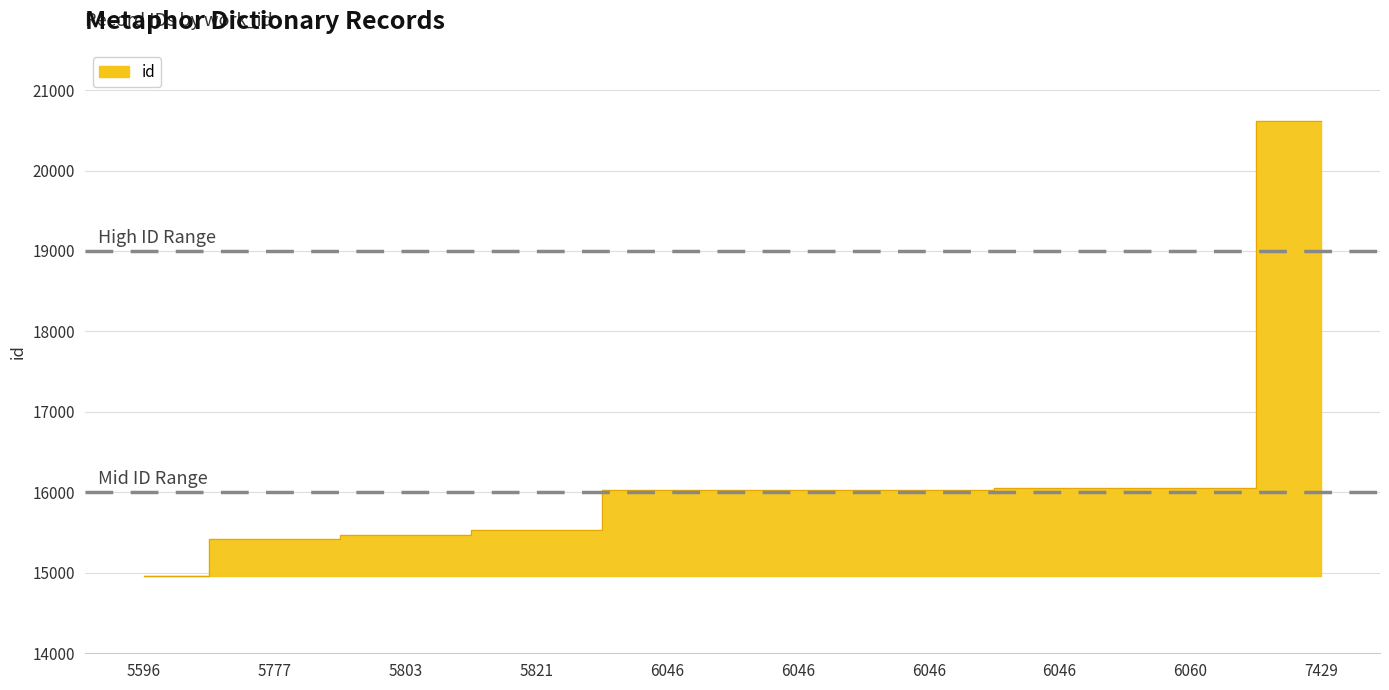

The value at 5777 is 5951. True or false?

False